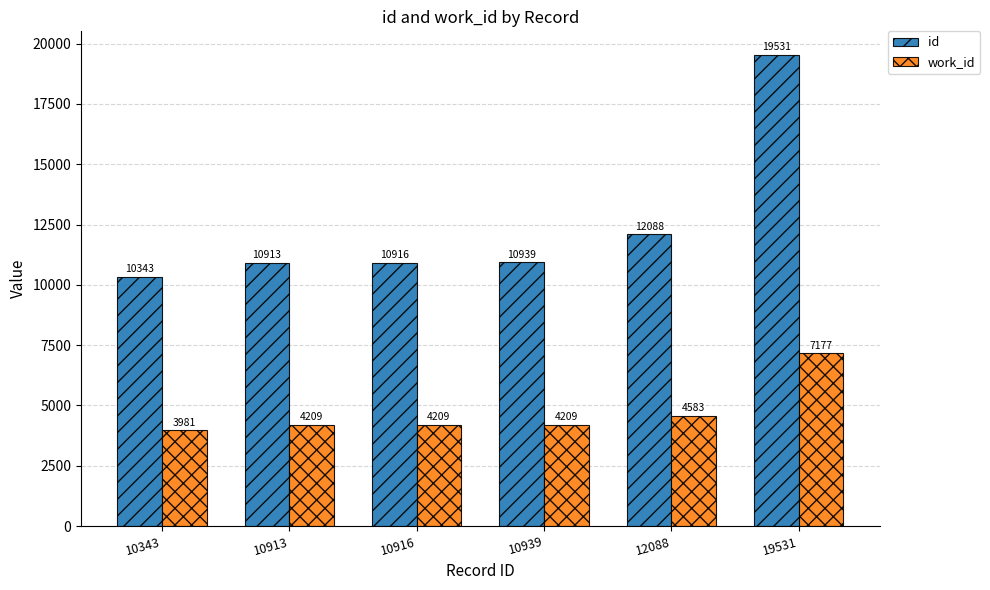

What is the spread (max minus min) of values at 10939?

6730